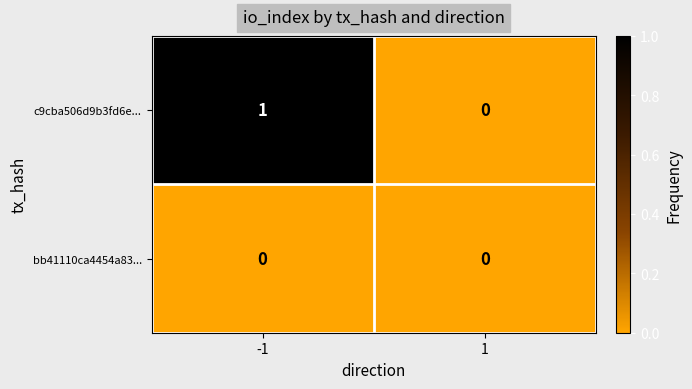

Reading right to left, extract all data points from this chart.

c9cba506d9b3fd6e...: 1=0	-1=1
bb41110ca4454a83...: 1=0	-1=0